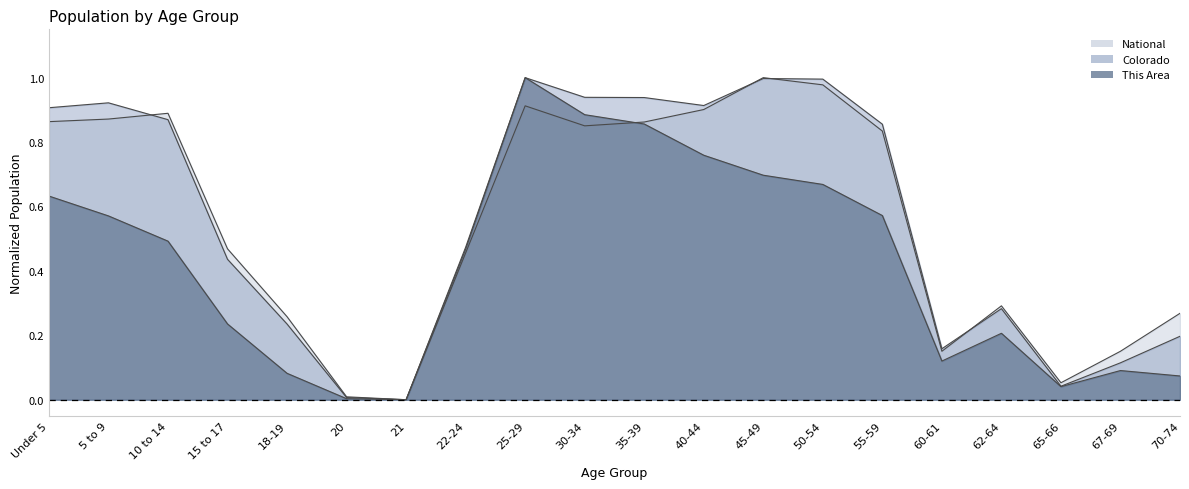

What is the average value of the Colorado series?

0.6